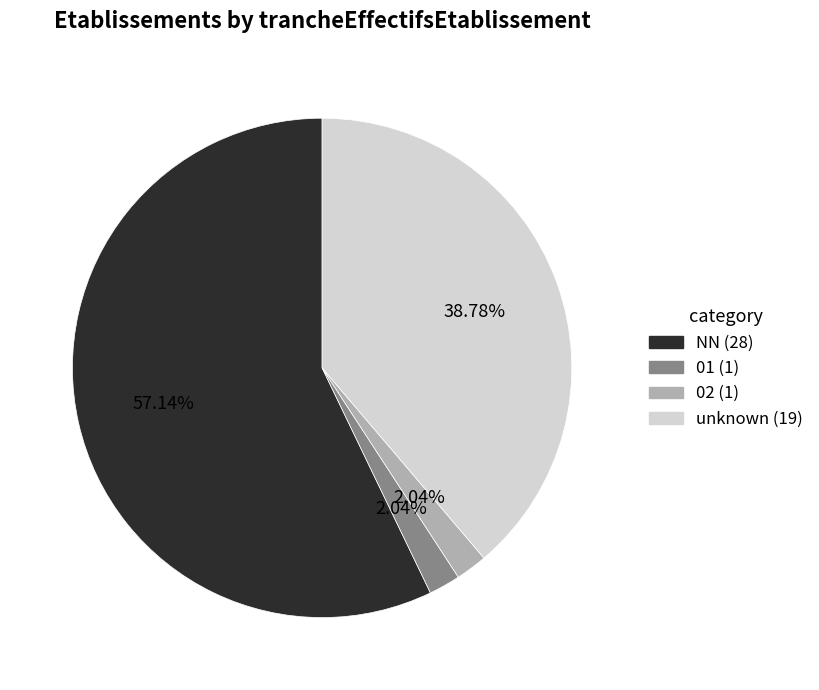

Is there a majority slice in this chart?

Yes